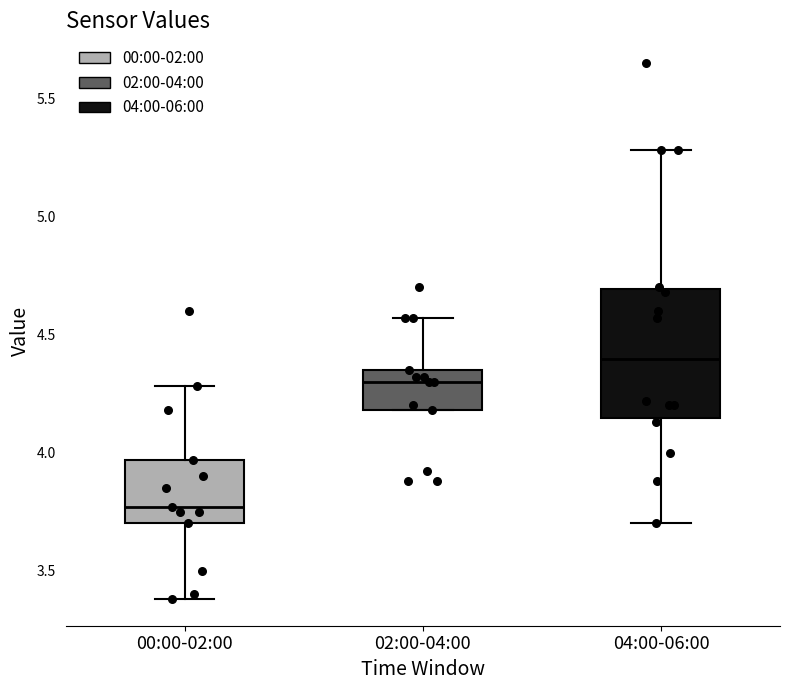

Which box is the tallest, from its lower edge to its upper edge?

04:00-06:00